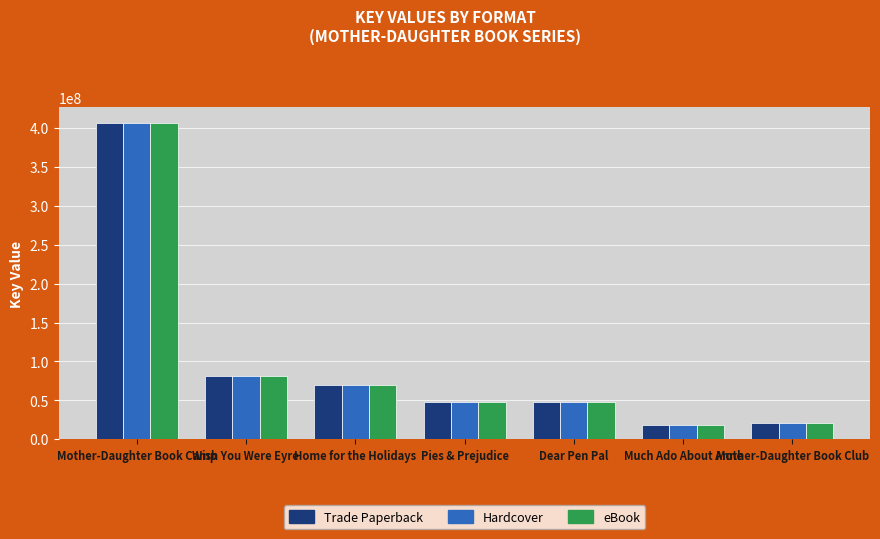

How many values in the Hardcover series are below 47926941?

3